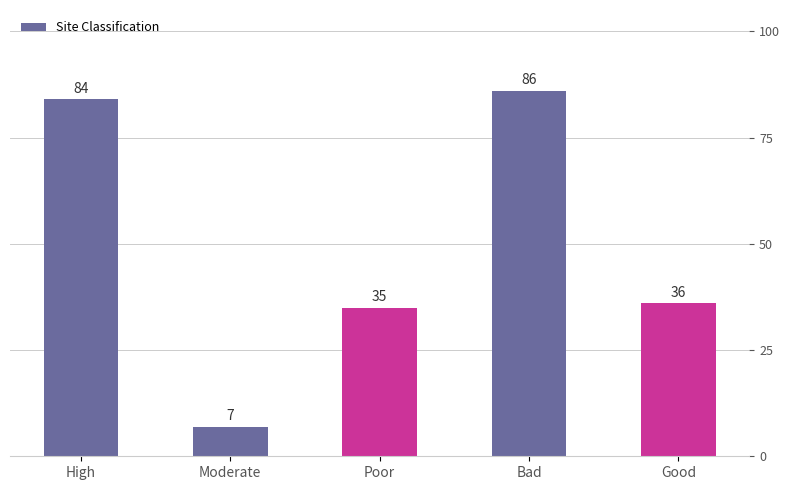

The value at Bad is 113. True or false?

False